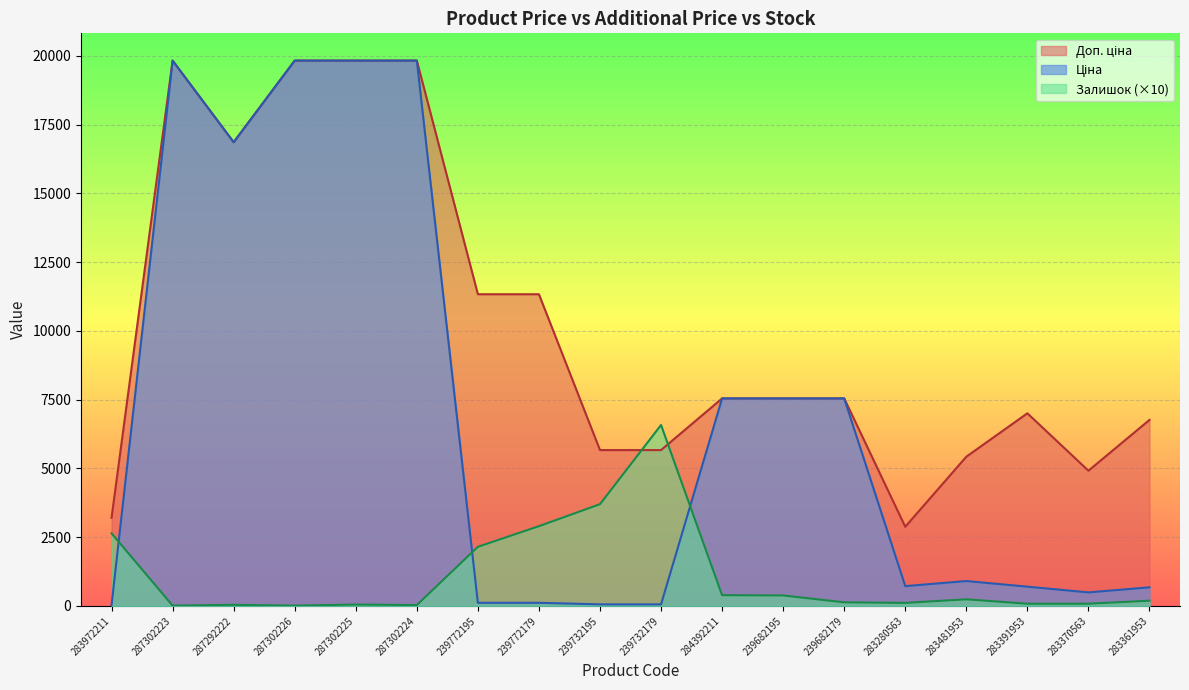

What is the average value of the Залишок series?

1095.0